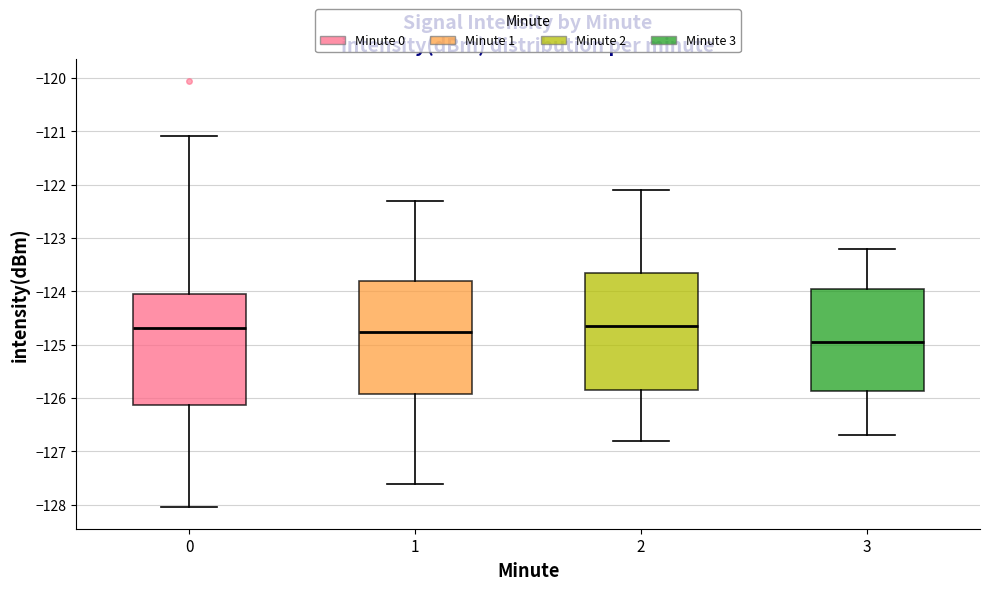

Reading left to right, transcribe this box plot: for each box, give where its median line is, the range the box spans, and where its two whiskers end, as read against the y-axis. The values are not printed on the chart, so give them approximately, as read against the axis.

0: median -124.7, box -126.1 to -124.0, whiskers -128.0 to -121.1
1: median -124.8, box -125.9 to -123.8, whiskers -127.6 to -122.3
2: median -124.6, box -125.8 to -123.6, whiskers -126.8 to -122.1
3: median -124.9, box -125.9 to -123.9, whiskers -126.7 to -123.2